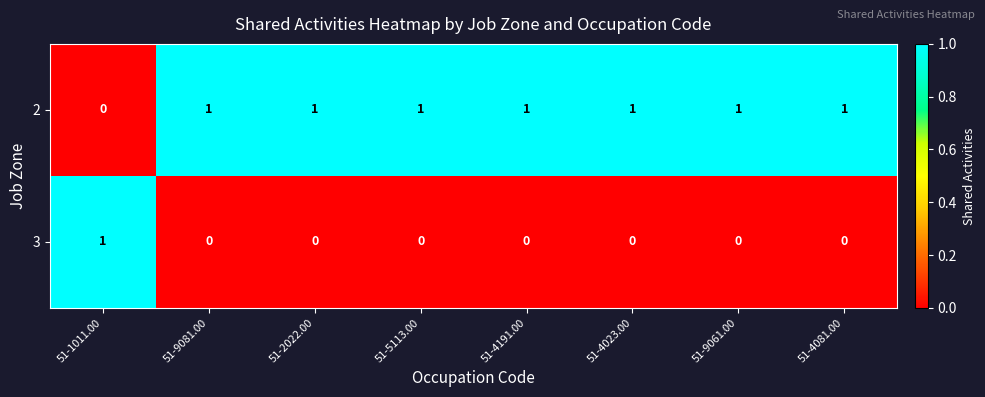

True or false: 3 has a value of 1 at 51-5113.00.

False